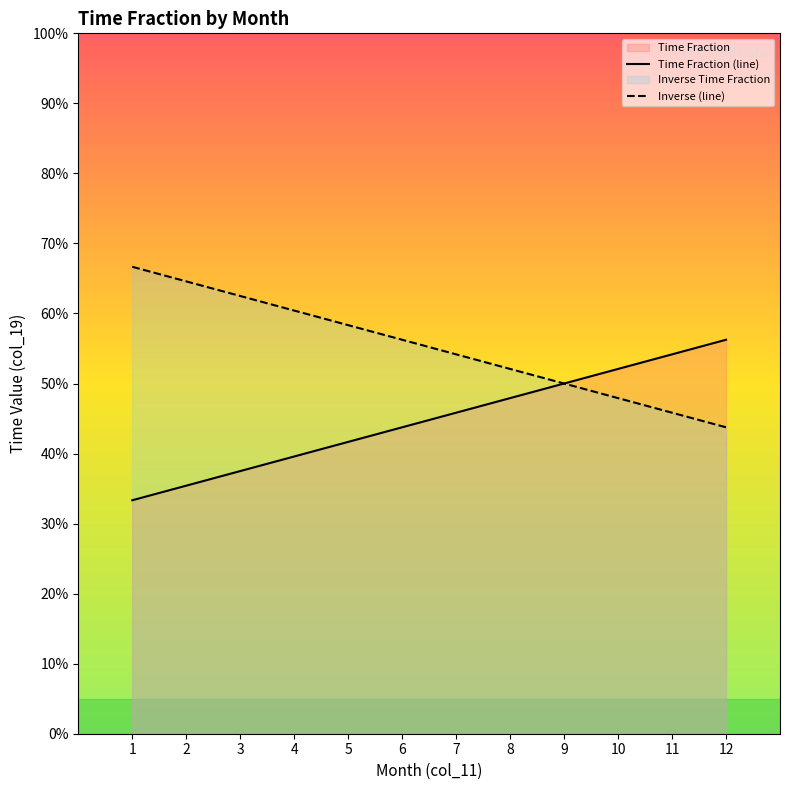

Reading left to right, what are all the values shown in this chart?

Month: 0.3	0.4	0.4	0.4	0.4	0.4	0.5	0.5	0.5	0.5	0.5	0.6
Time Fraction: 0.7	0.6	0.6	0.6	0.6	0.6	0.5	0.5	0.5	0.5	0.5	0.4